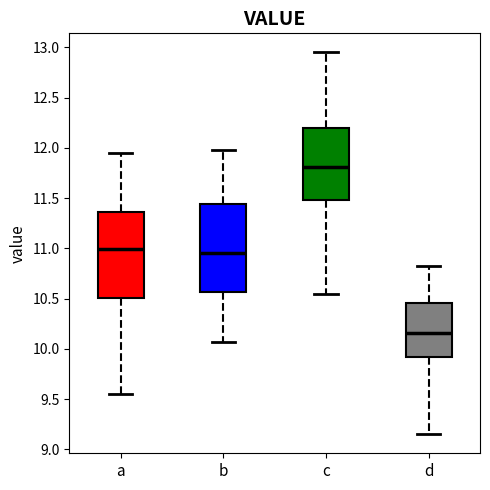

Which box has the lowest median line?

d